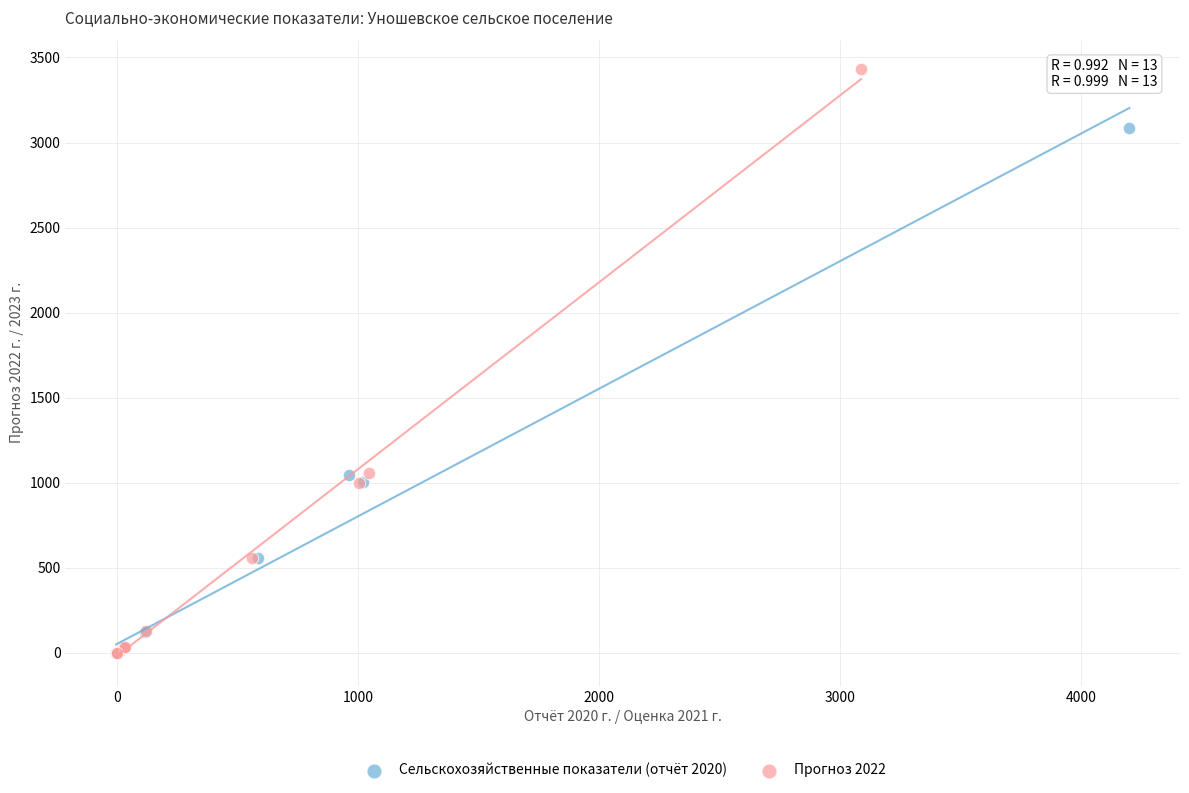

Which series has the largest Y range (max minus min)?

Прогноз 2022